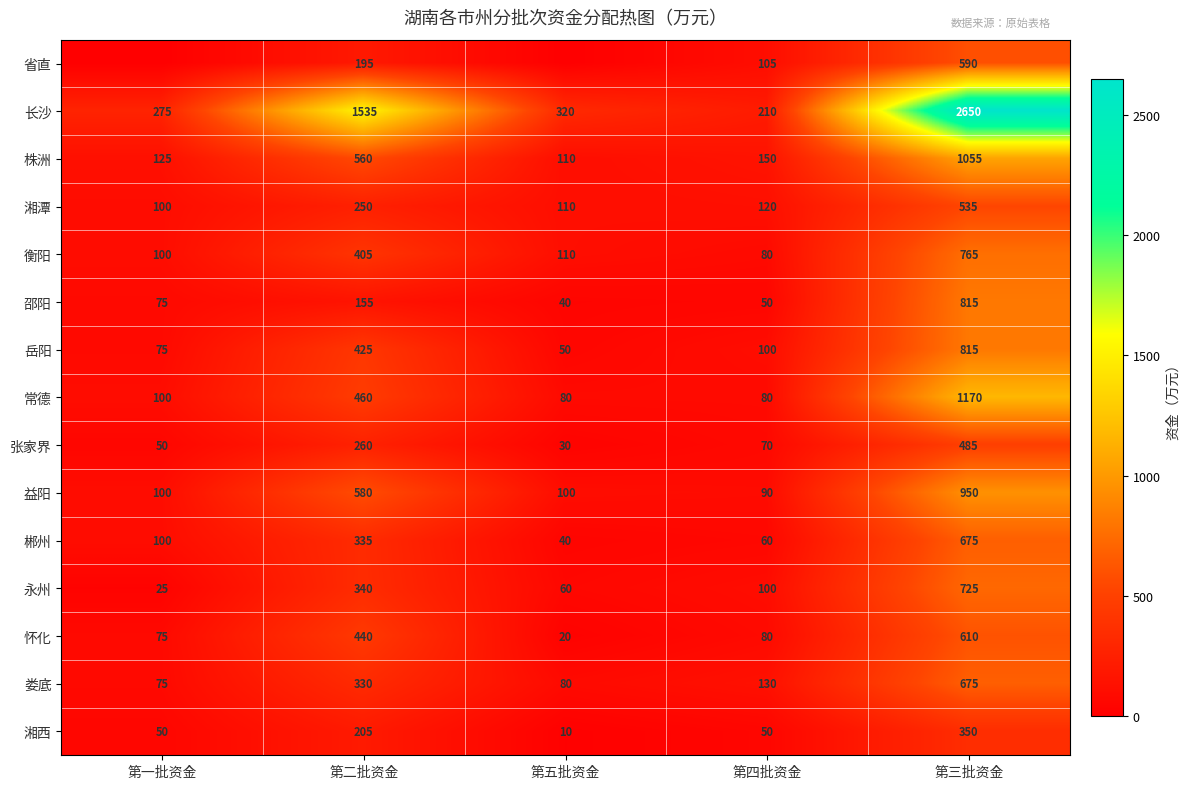

Where does the 衡阳 series first go above 110?

第二批资金